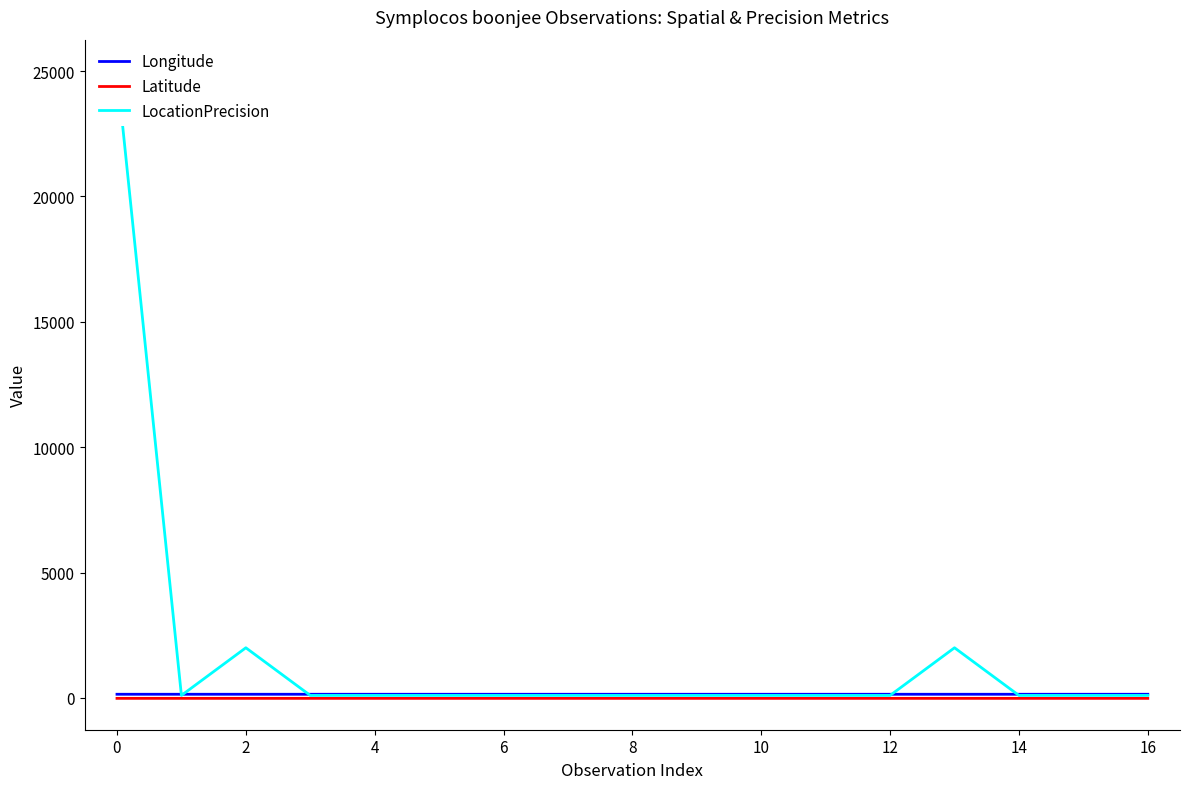

Rank the series at 12 from lowest to highest value.

Latitude, LocationPrecision, Longitude